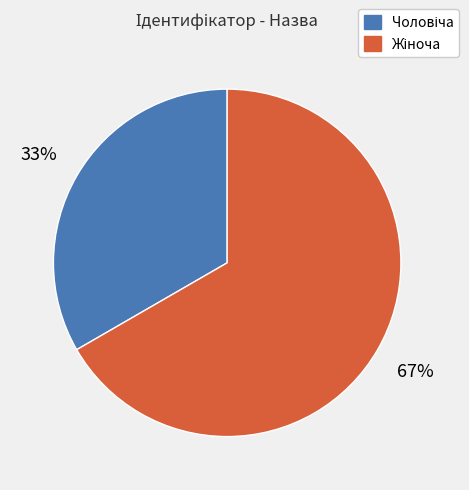

To the nearest percent, what is the average slice percentage?

50%